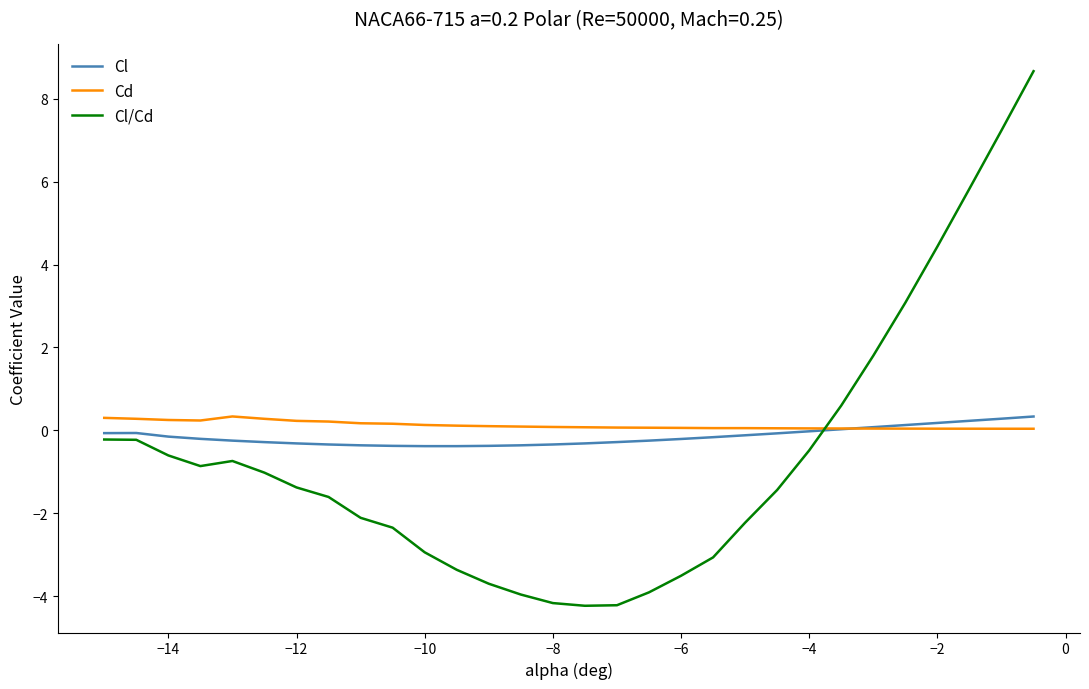

Which series has the largest range (max minus min)?

Cl/Cd